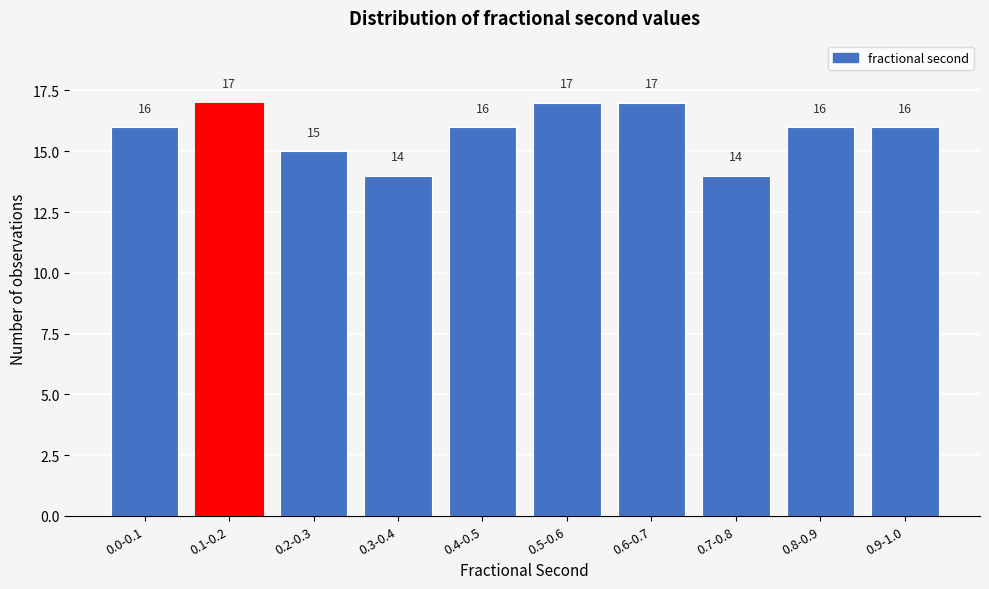

Reading left to right, extract all data points from this chart.

0.0-0.1=16	0.1-0.2=17	0.2-0.3=15	0.3-0.4=14	0.4-0.5=16	0.5-0.6=17	0.6-0.7=17	0.7-0.8=14	0.8-0.9=16	0.9-1.0=16